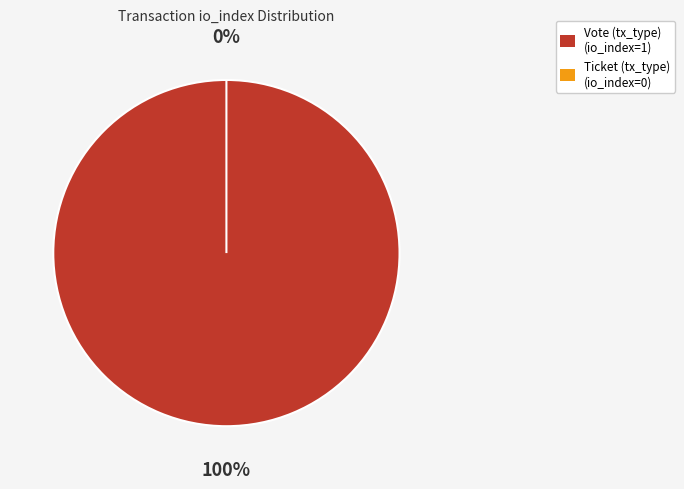

To the nearest percent, what is the combined percentage of Ticket (tx_type) and Vote (tx_type)?

100%